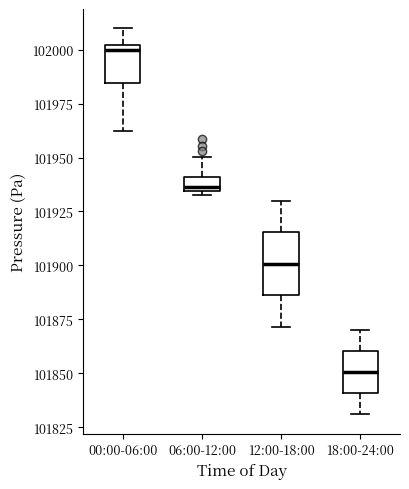

Which box has the highest median line?

00:00-06:00